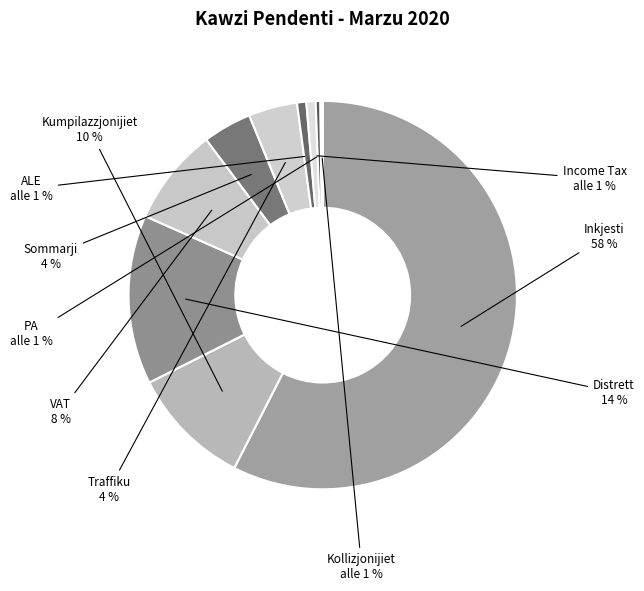

Is Inkjesti the majority of the pie?

Yes